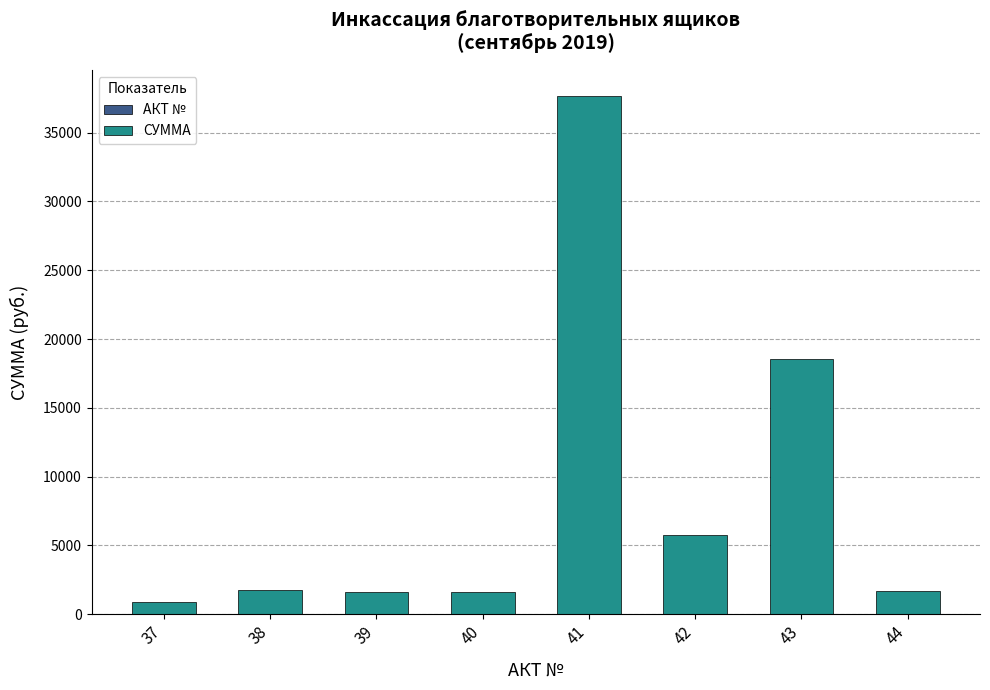

At which category is the sum across all series the highest?

41